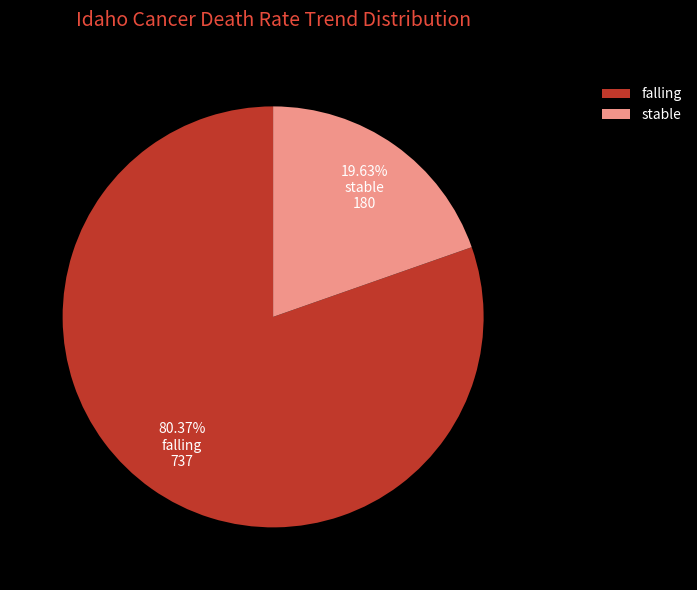

Which category has the smallest portion of the pie?

stable